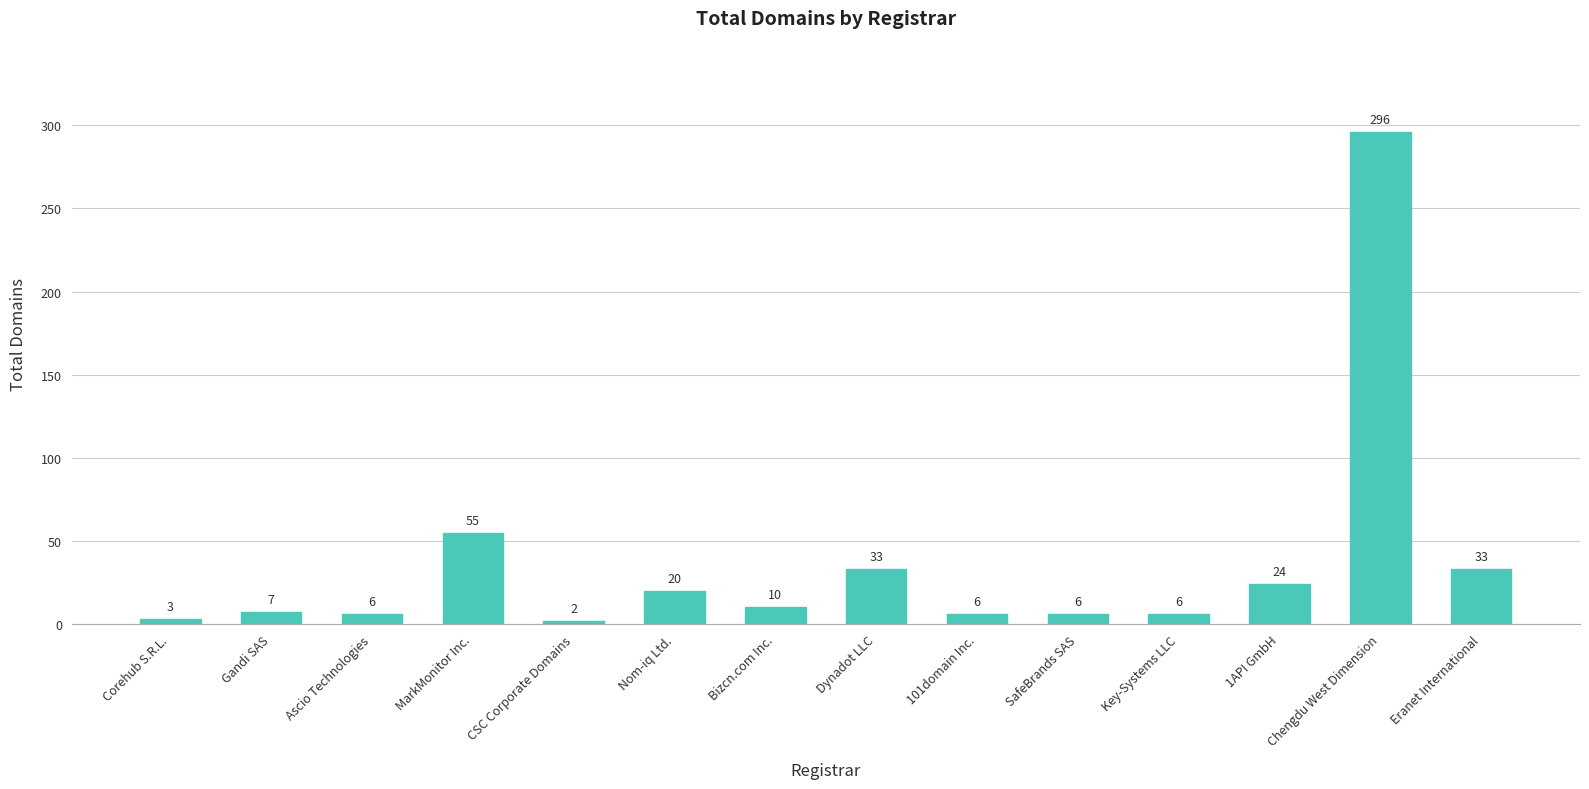

True or false: the data shows 33 at Dynadot LLC.

True